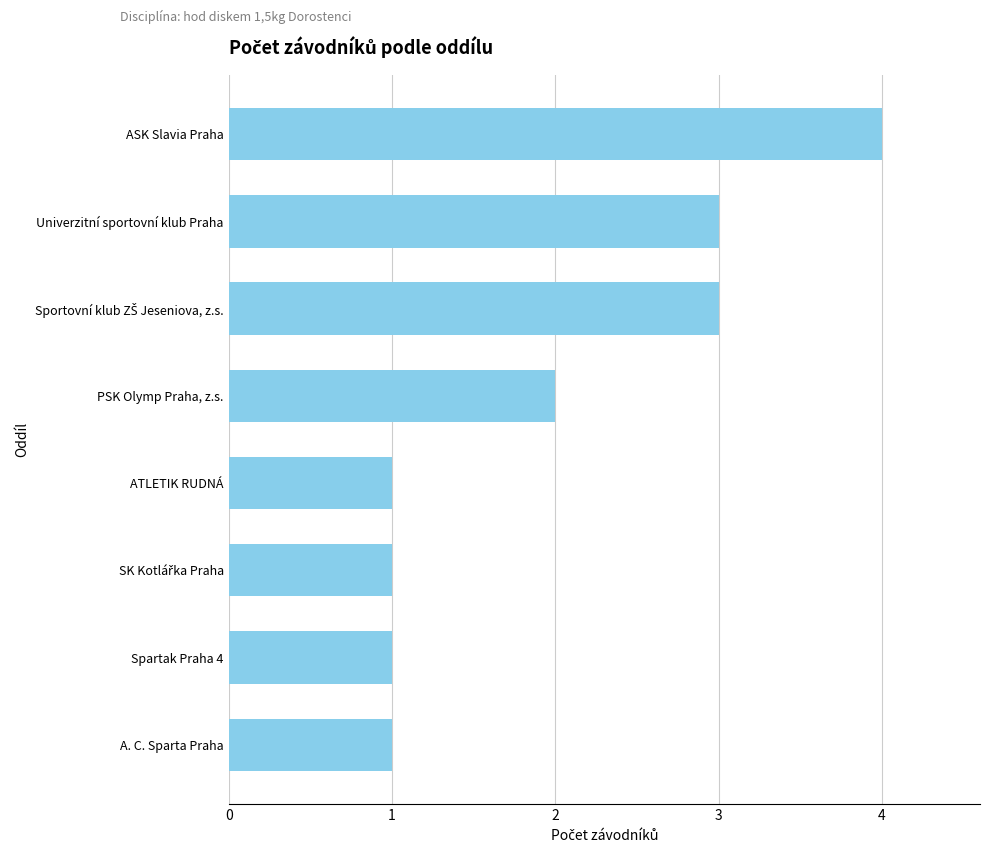

Reading top to bottom, transcribe all the data shown in this chart.

4	3	3	2	1	1	1	1